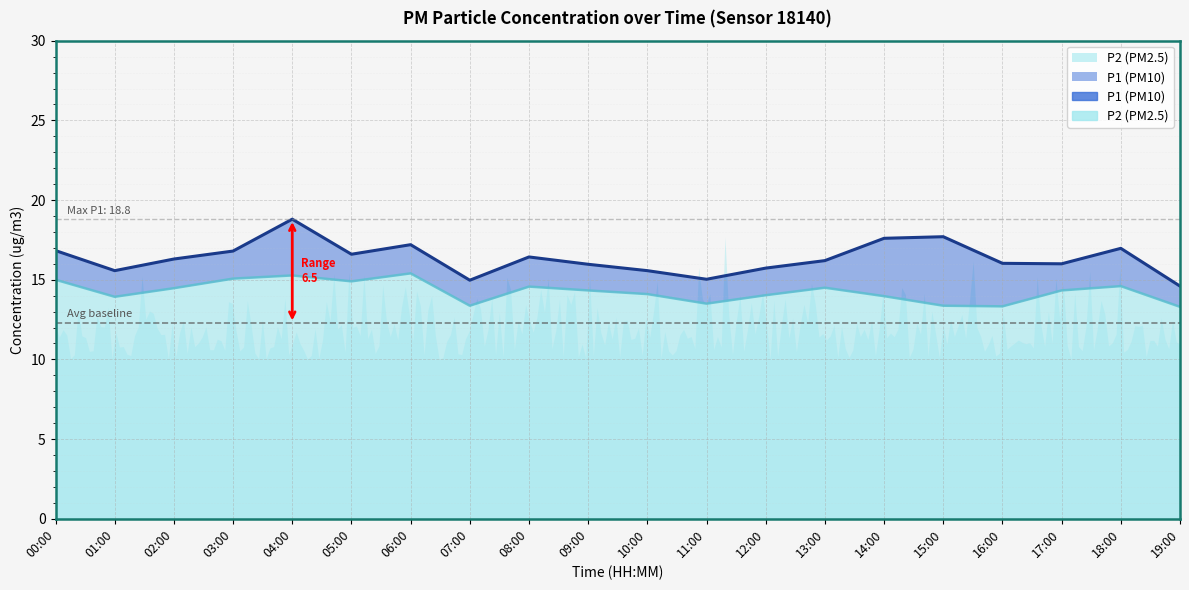

At which label does P1 reach its peak?

04:00